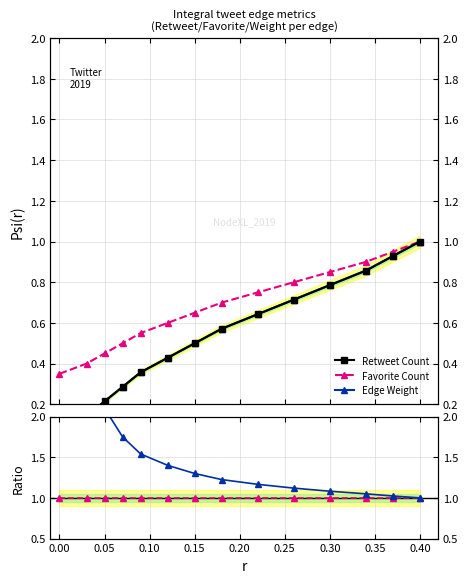

True or false: Favorite/Weight and Retweet Count cross at least once.

False